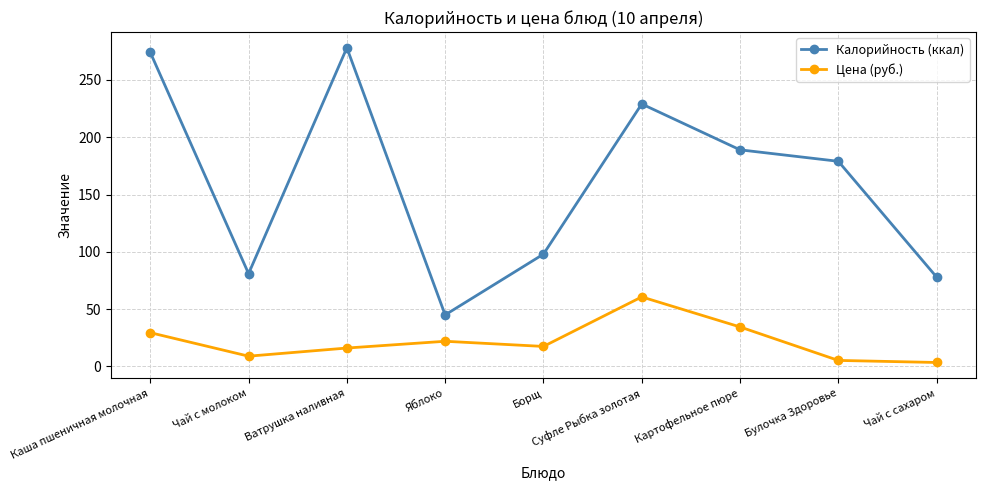

What position from the left is Суфле Рыбка золотая?

6